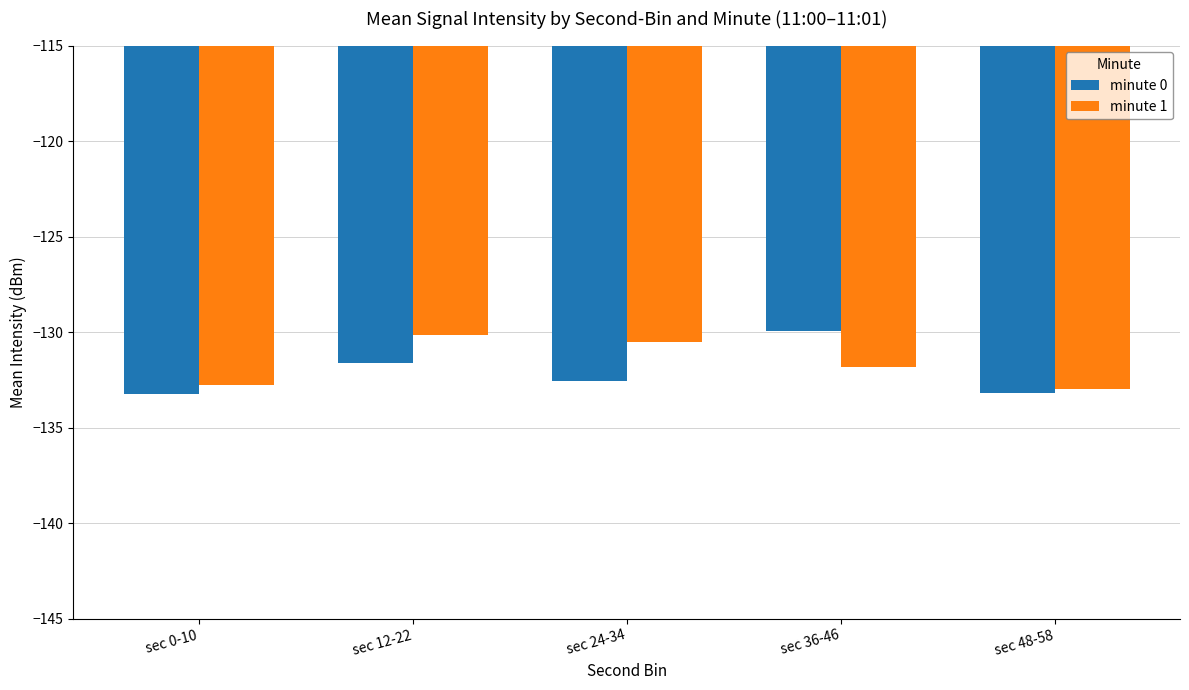

The minute 1 series shows -132.7 at sec 0-10. True or false?

True